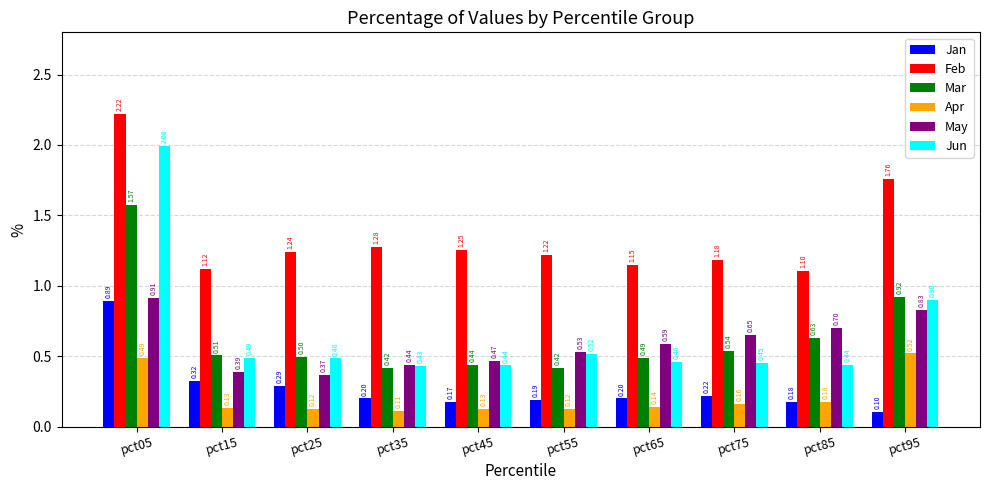

At how many categories does at least one series exceed 0?

10